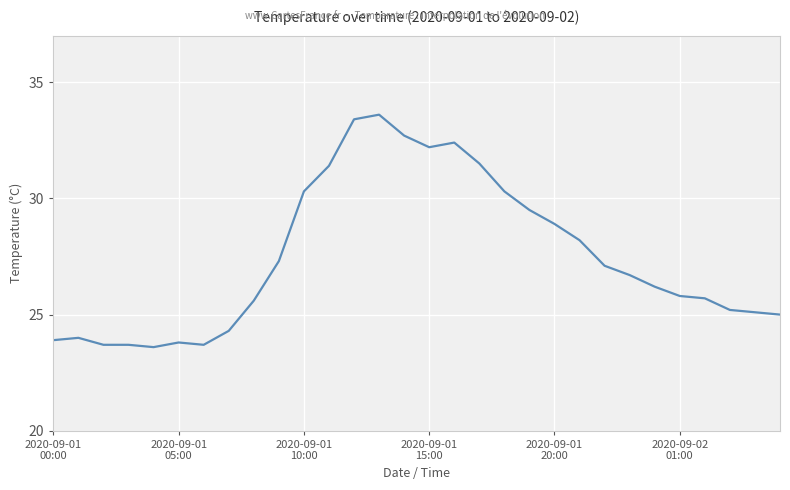

What is the difference between the maximum and minimum values?

10.0